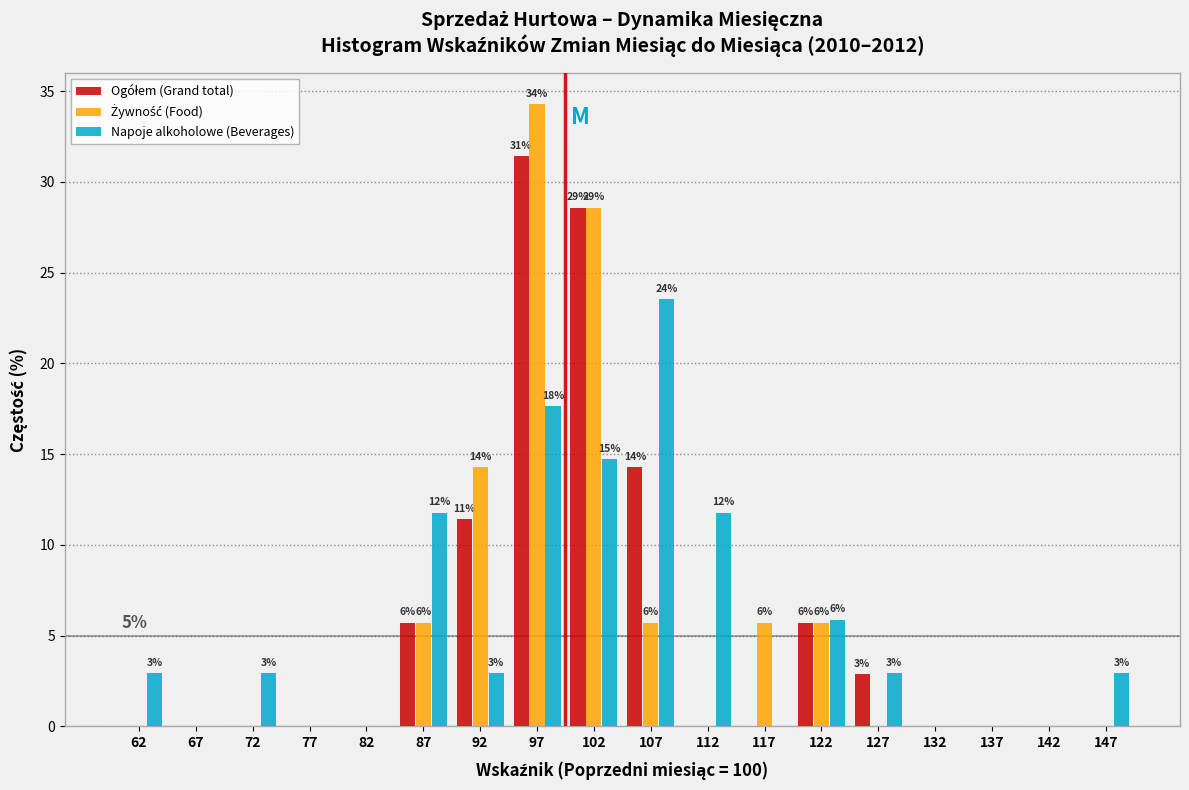

In the Ogółem (Grand total) series, which range on the x-axis has the tallest bar?

95 to 100